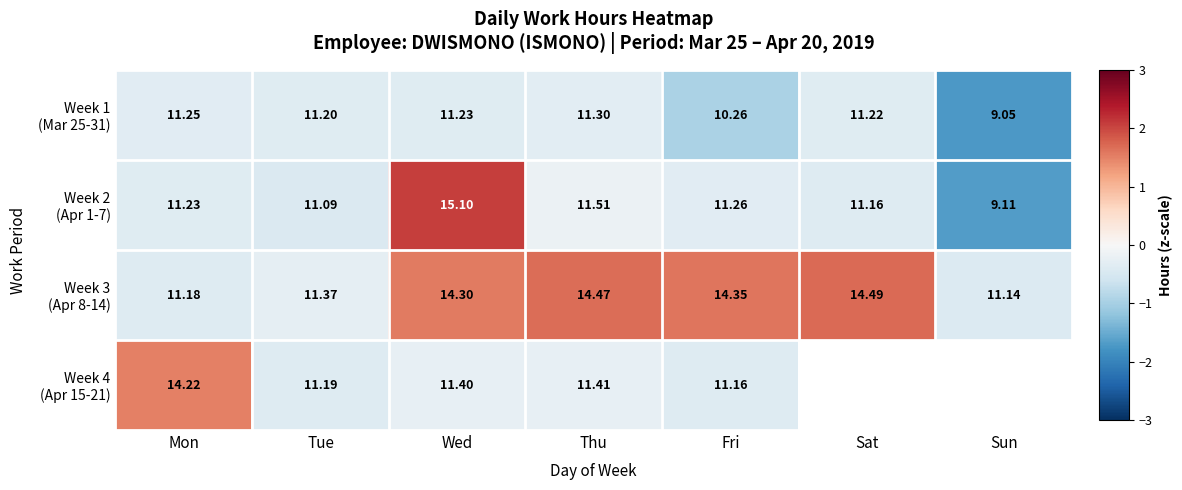

How many series are shown in this chart?

4